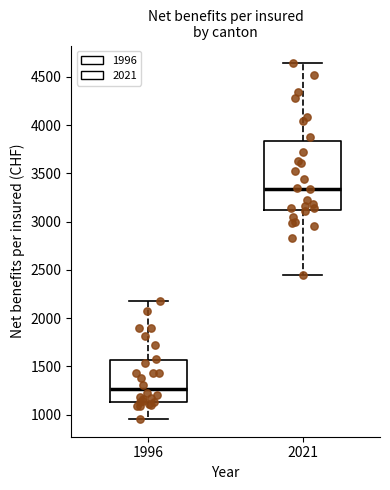

Which box has the lowest median line?

1996